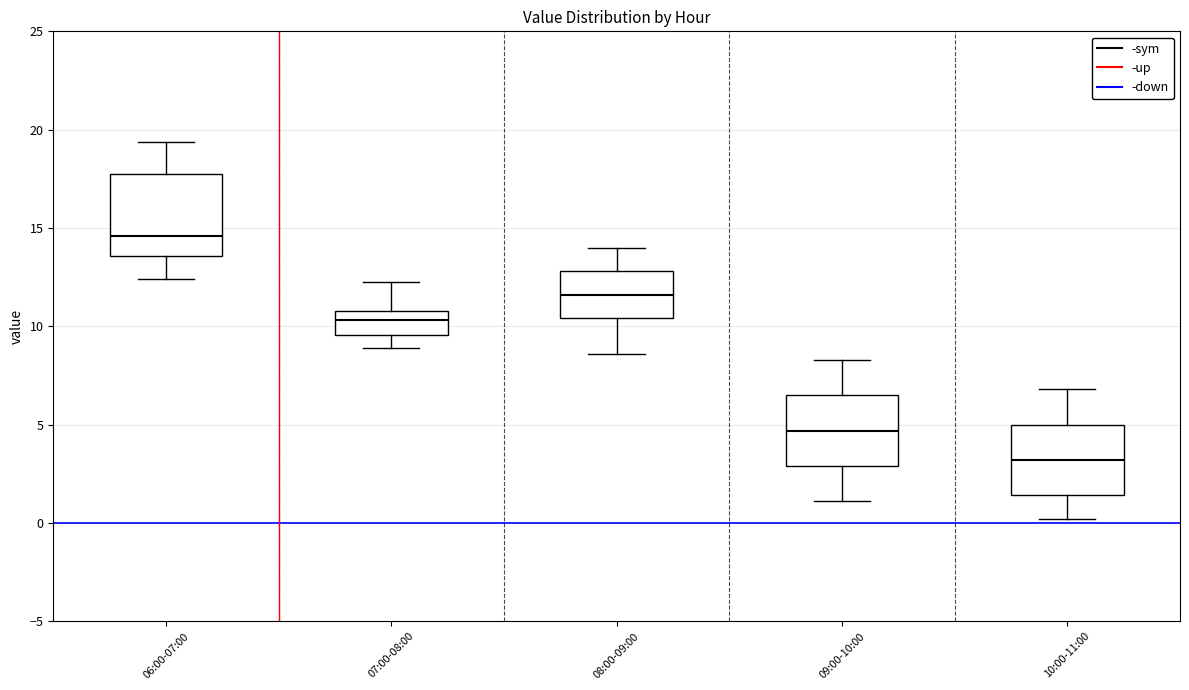

Which box is the tallest, from its lower edge to its upper edge?

06:00-07:00